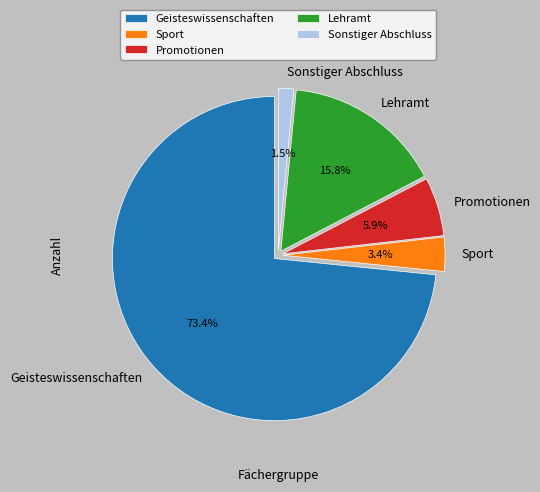

To the nearest percent, what is the difference between the Sonstiger Abschluss and Lehramt slice percentages?

14%